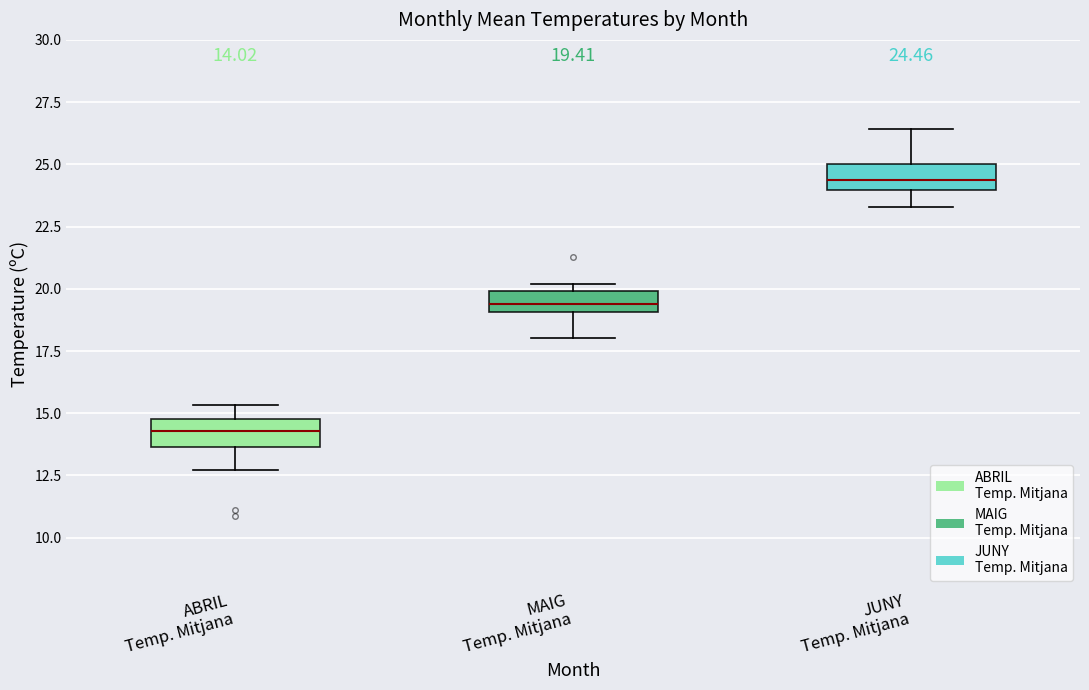

Which box's median line is the lowest?

ABRIL Temp. Mitjana